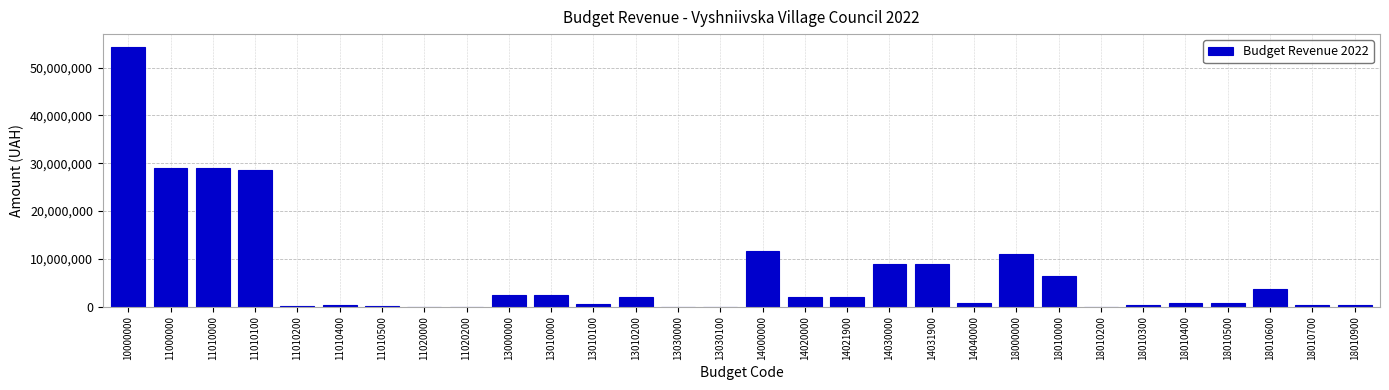

At which category does the chart reach its peak across all series?

10000000